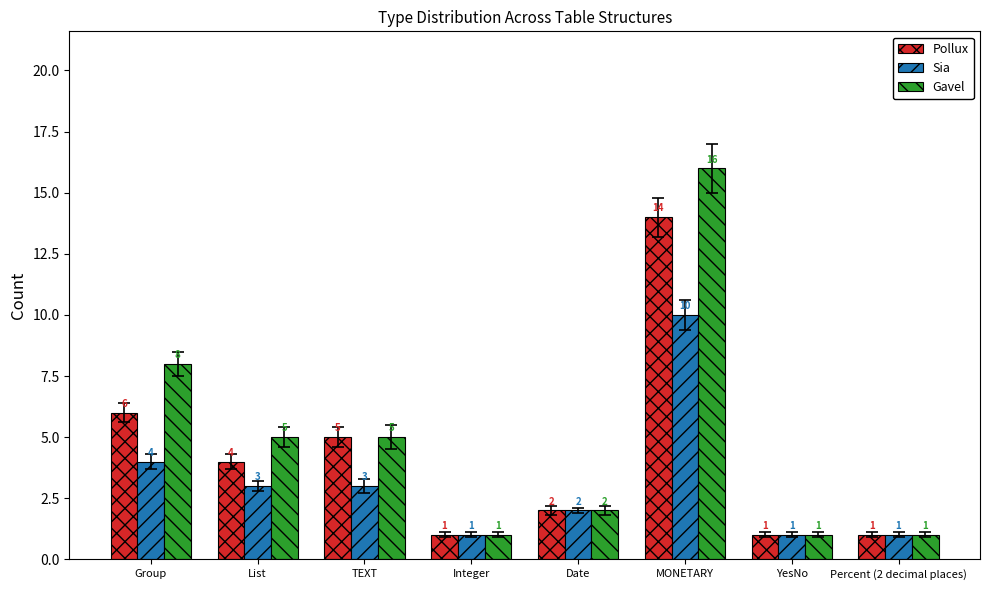

At which category is the sum across all series the highest?

MONETARY